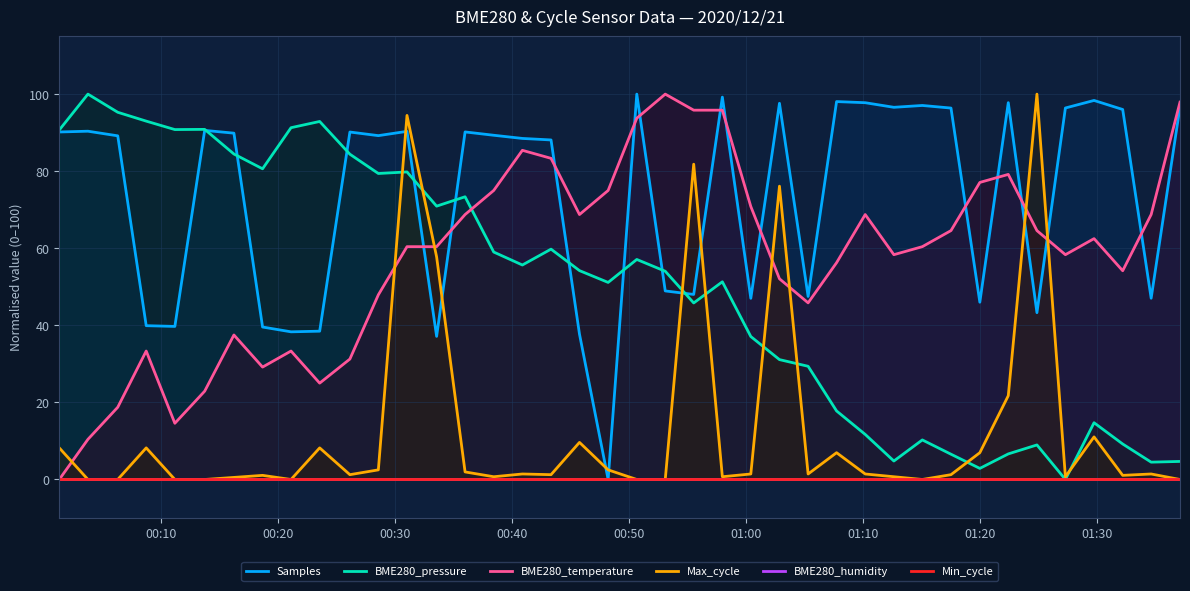

How many lines are shown in the chart?

6